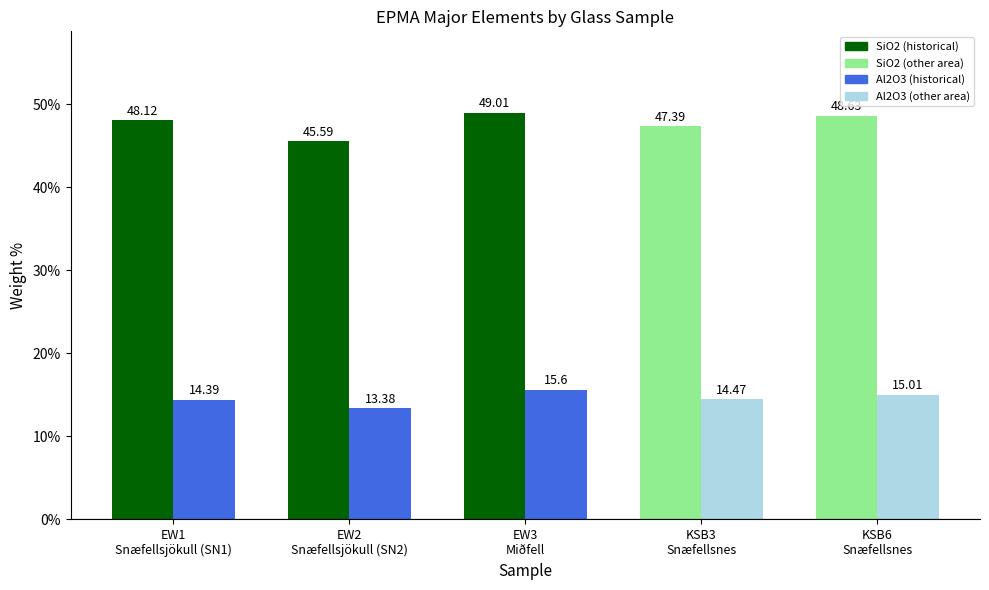

Is it true that Al2O3 equals 15.6 at EW3
Miðfell?

True